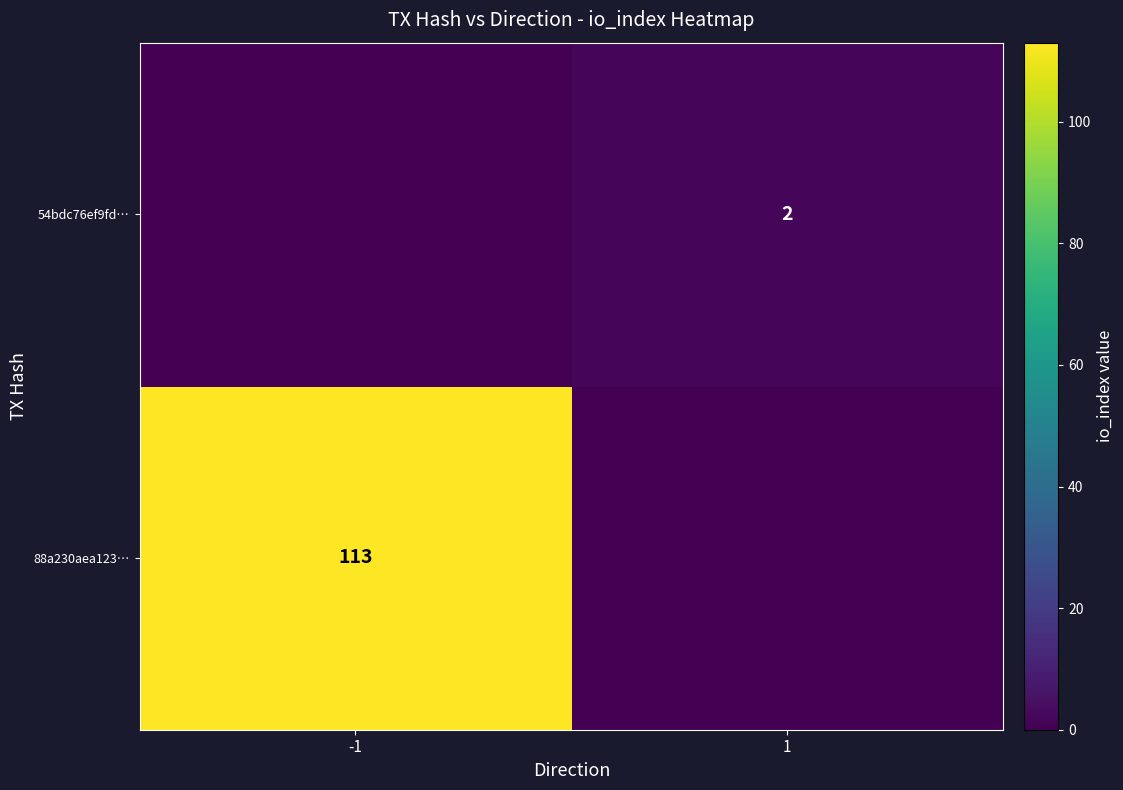

What is the greatest value displayed?

113